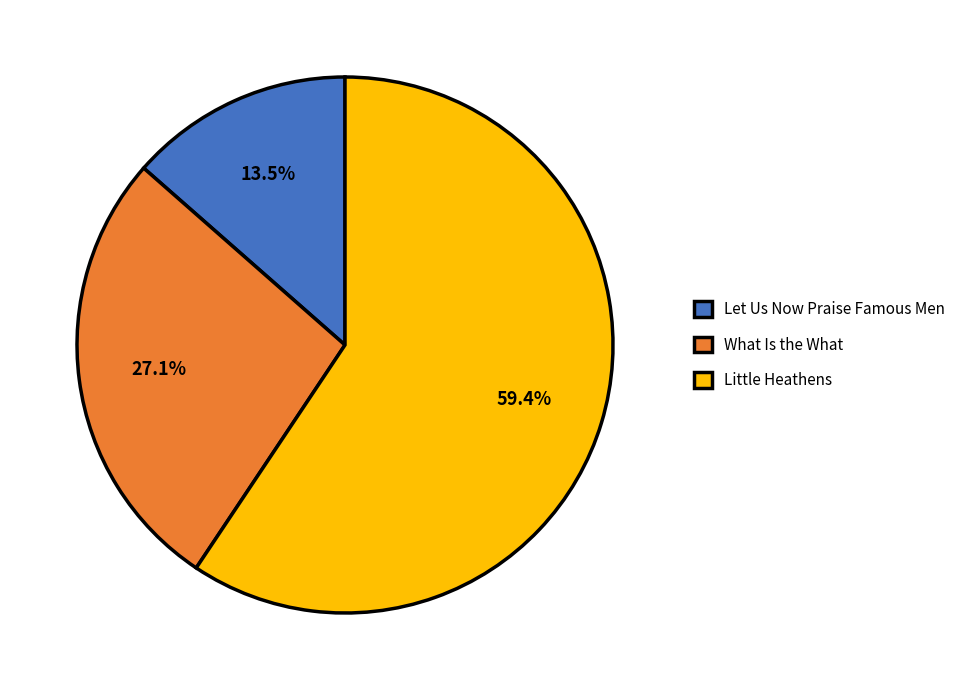

Does any single category account for the majority?

Yes